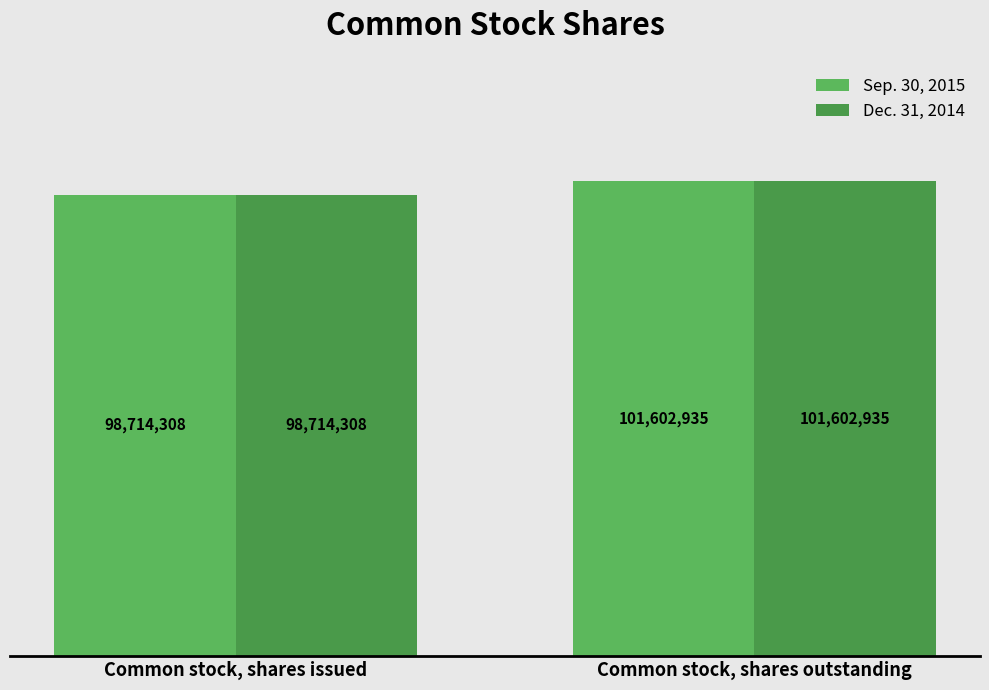

Which series has the largest total across all categories?

Sep. 30, 2015